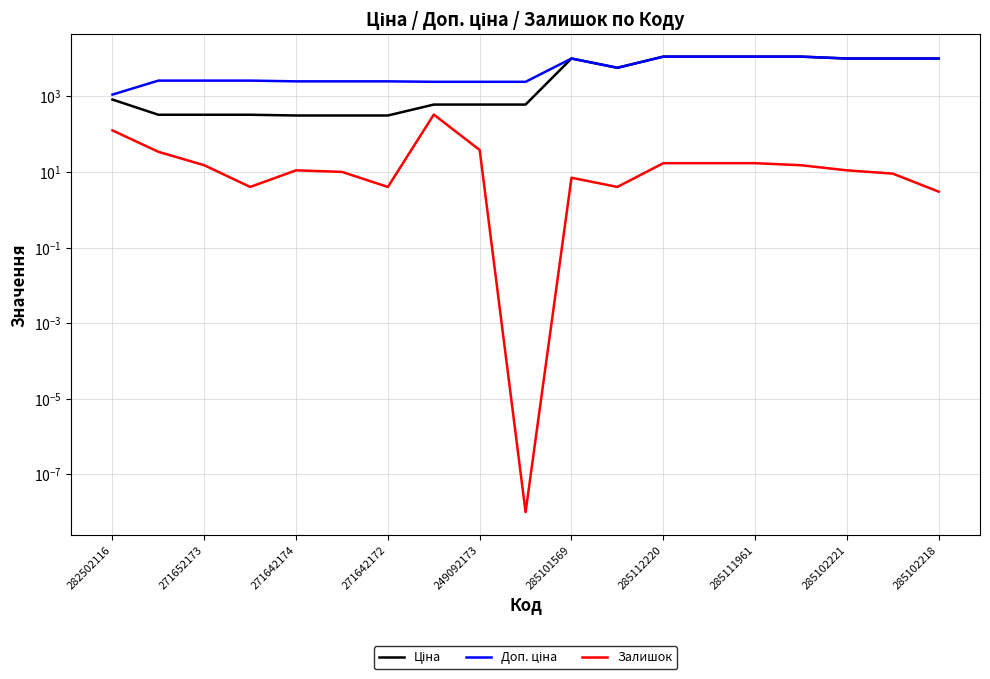

What position from the right is 285111961?

5